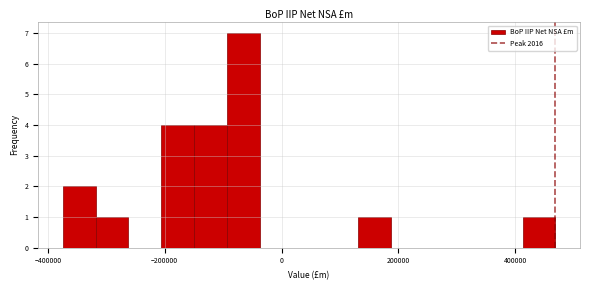

Read against the x-axis, roughly where is the centre of the tallest bar?

-60000